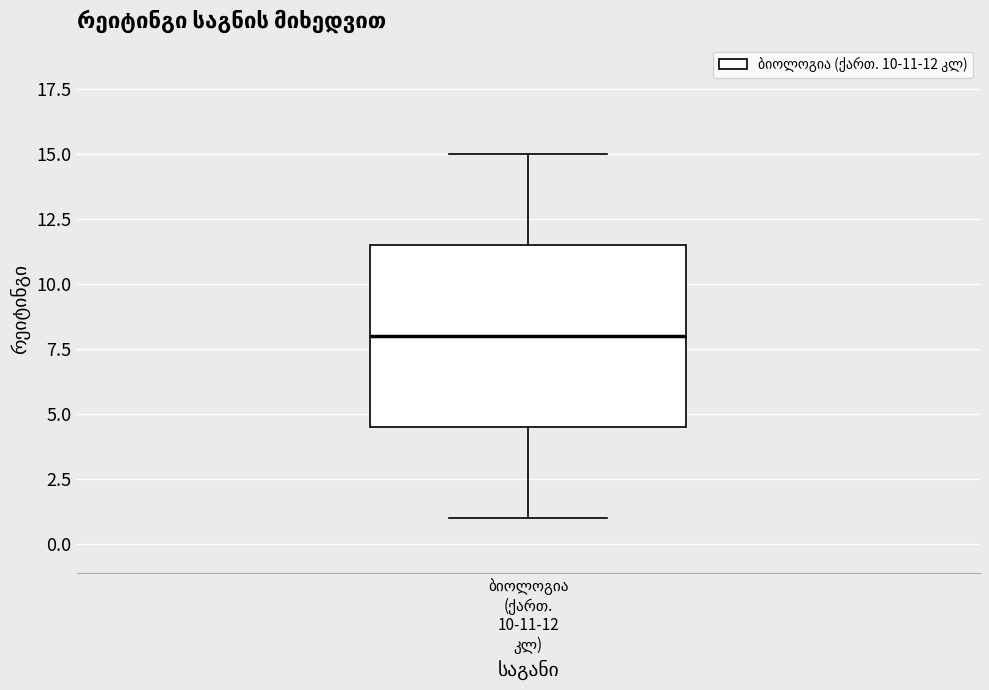

Read this box plot against the y-axis: the position of the median line, the range covered by the box, and the ends of both whiskers. The values are not printed on the chart, so give them approximately, as read against the axis.

median 8.0, box 4.5 to 11.5, whiskers 1.0 to 15.0